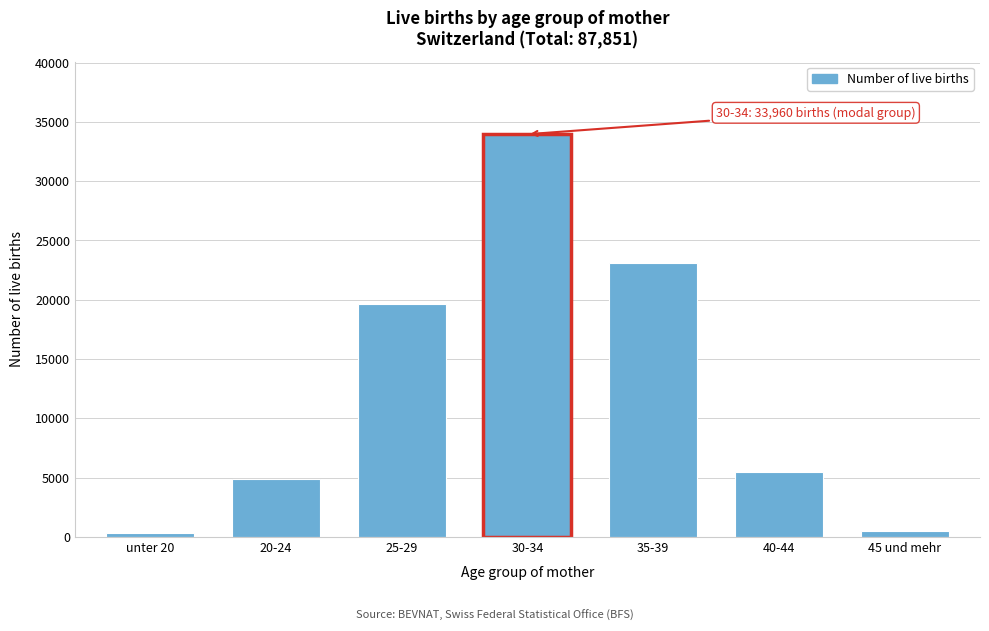

What is the sum of all values?

87851